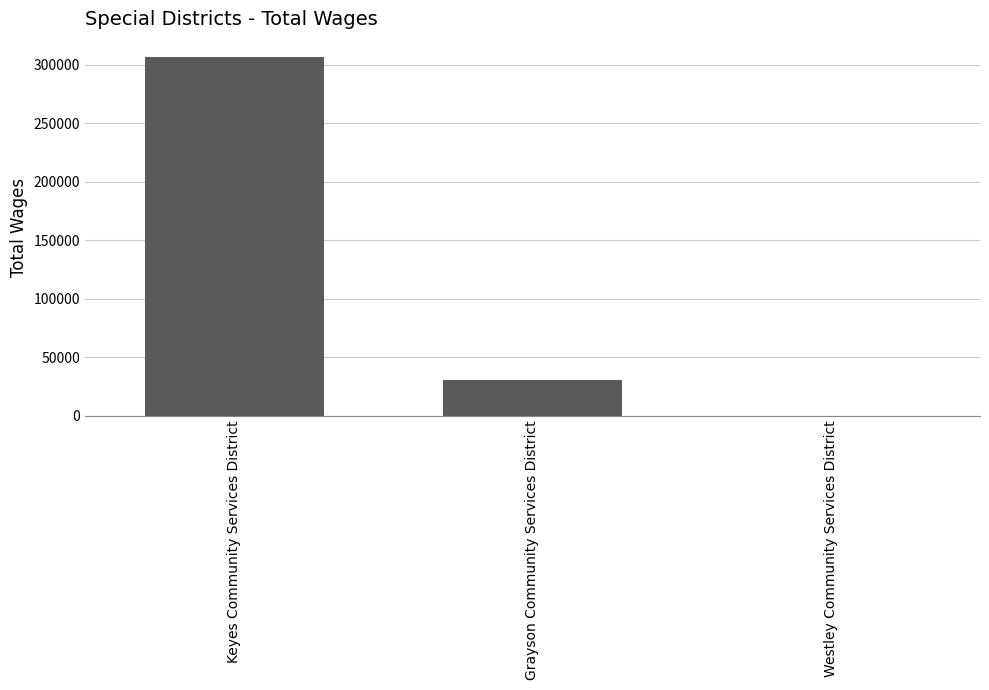

Reading left to right, extract all data points from this chart.

306915	30000	0